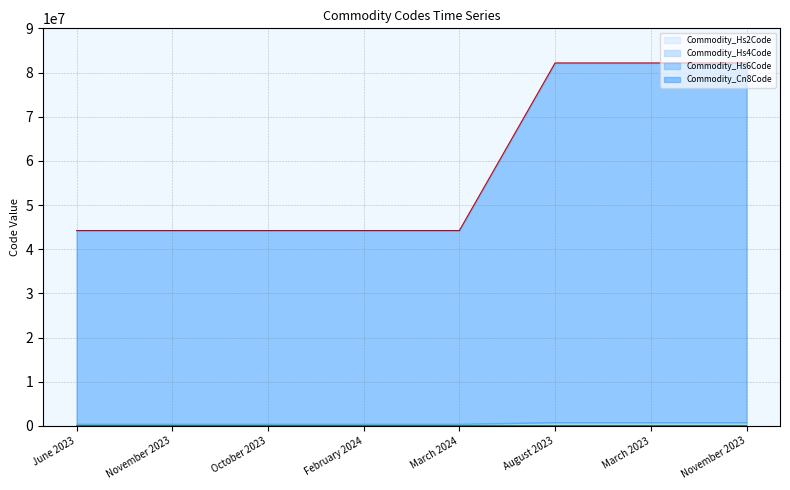

Does the chart display data point markers on the line(s)?

No